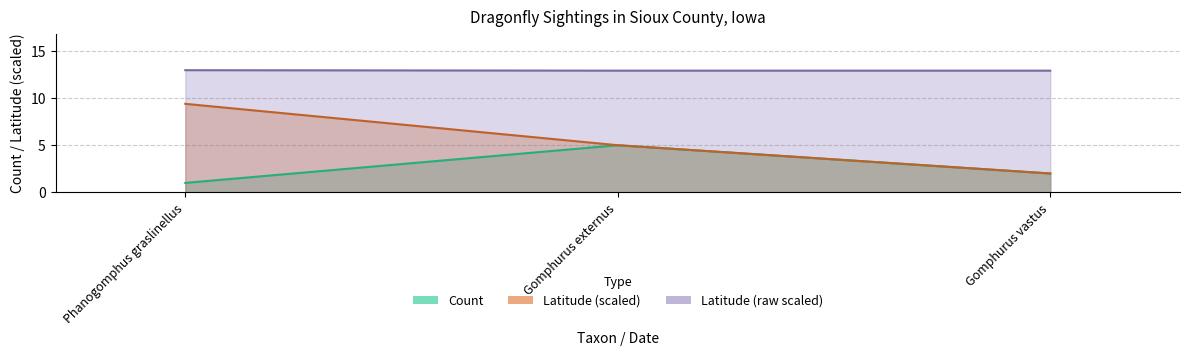

What are all the series names shown in the legend?

Count, Latitude